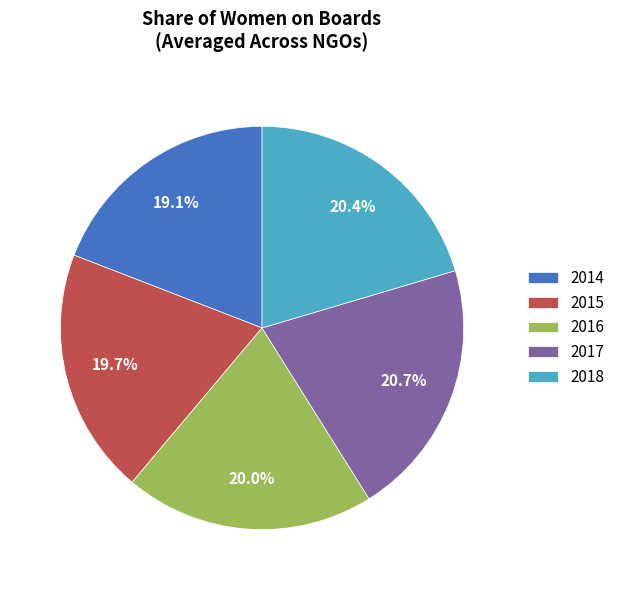

Do 2018 and 2016 together represent more than half of the pie?

No